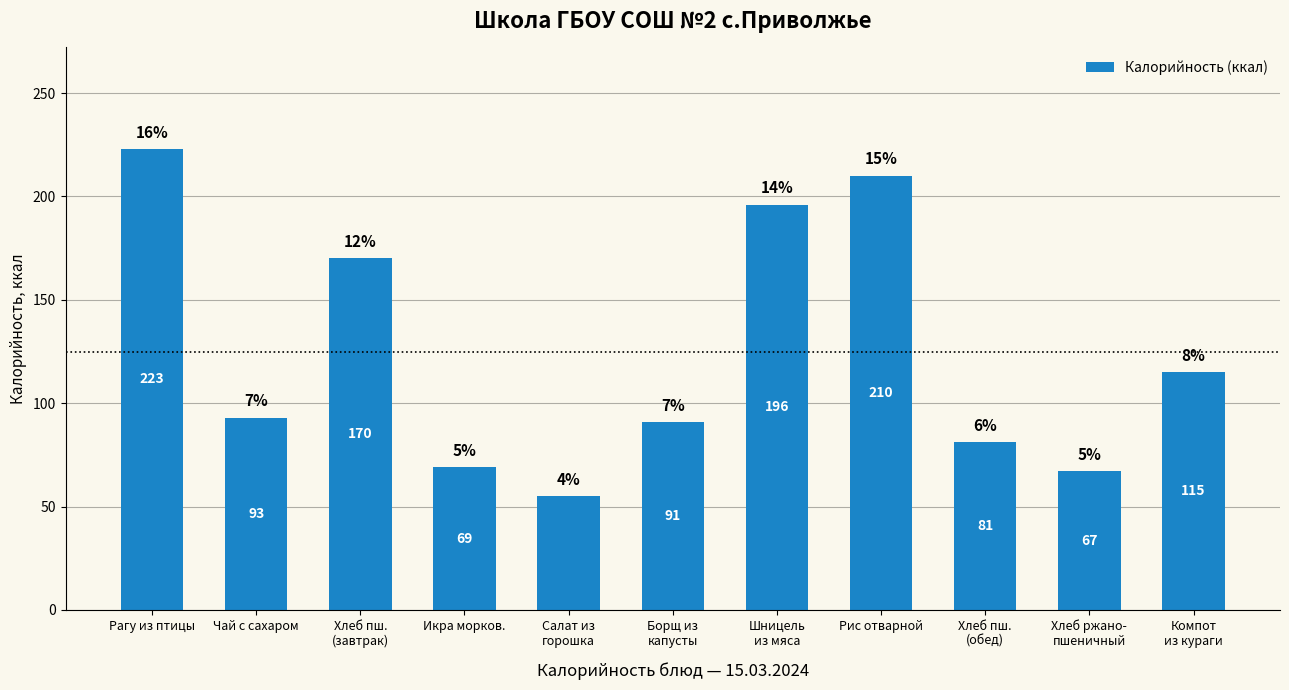

What is the sum of all values?

1370